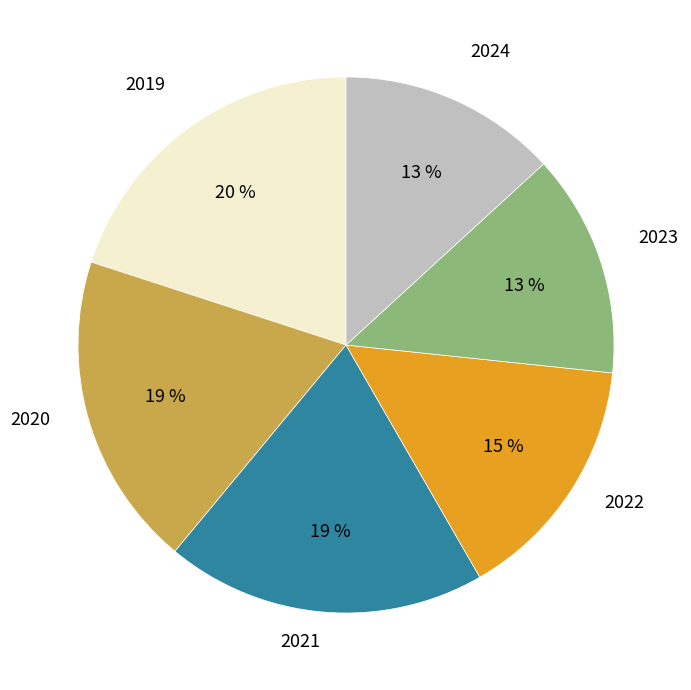

What is the largest slice in the pie chart?

2019